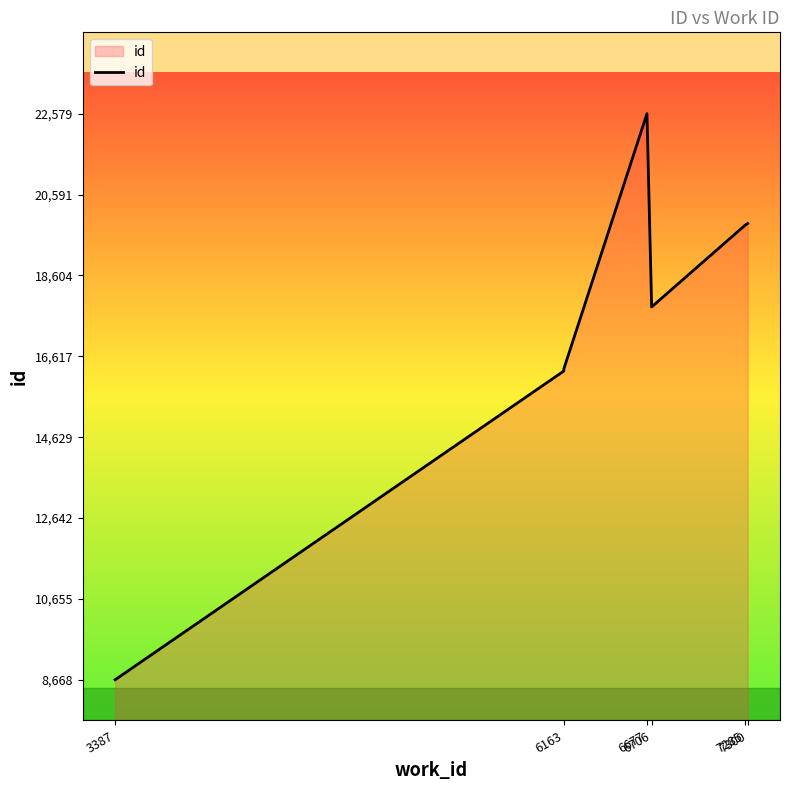

Between 3387 and 6163, which is larger?

6163